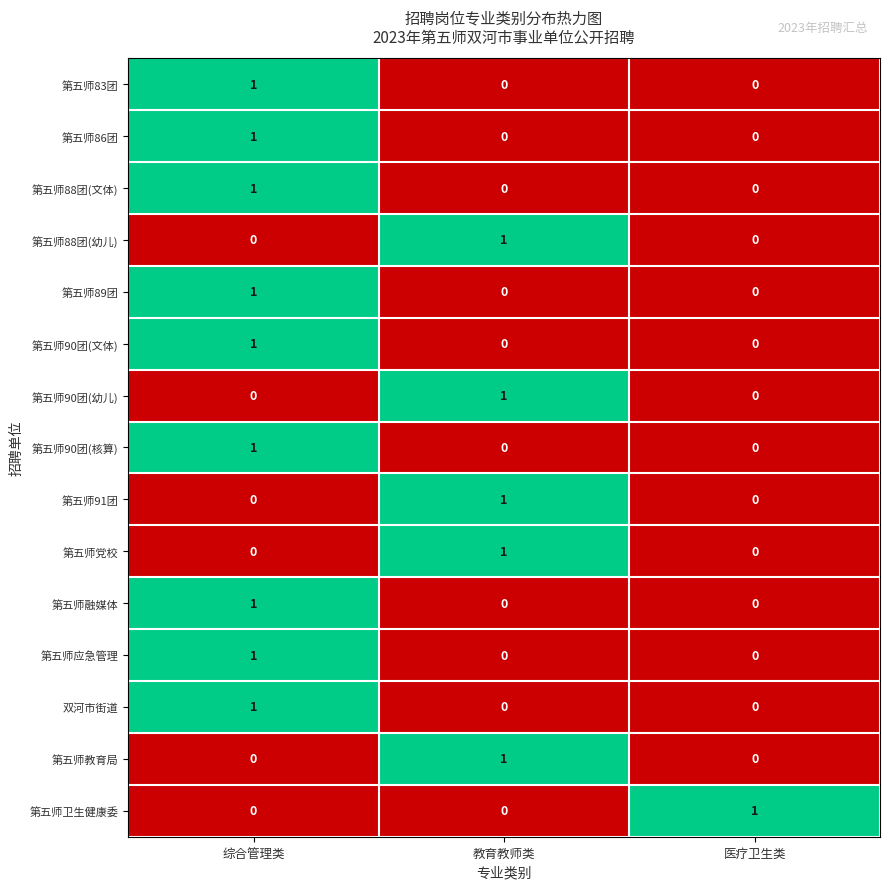

What is the total value across all series at 综合管理类?

9